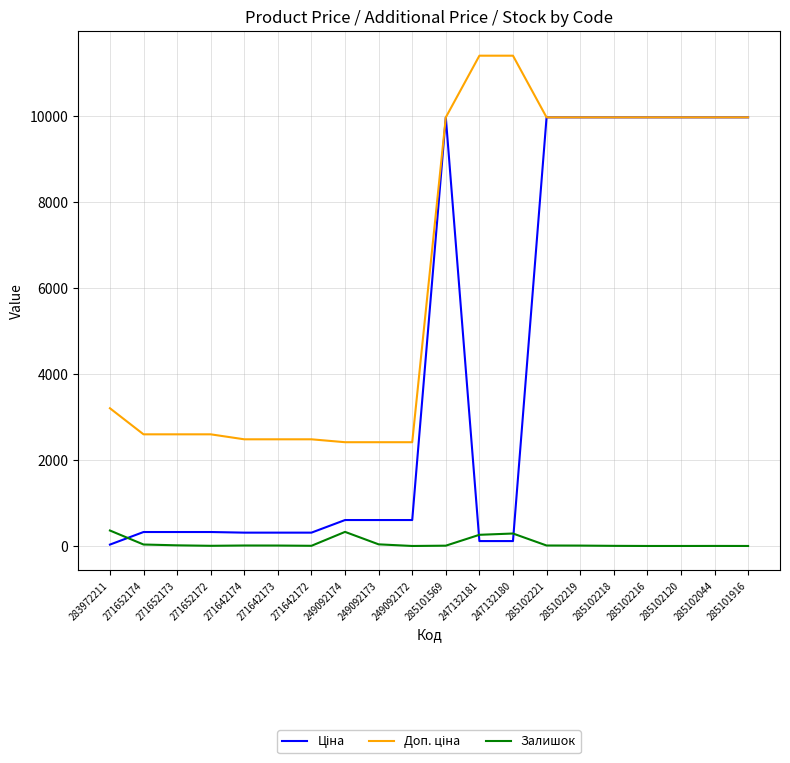

What is the total value across all series at 247132181?

11784.1